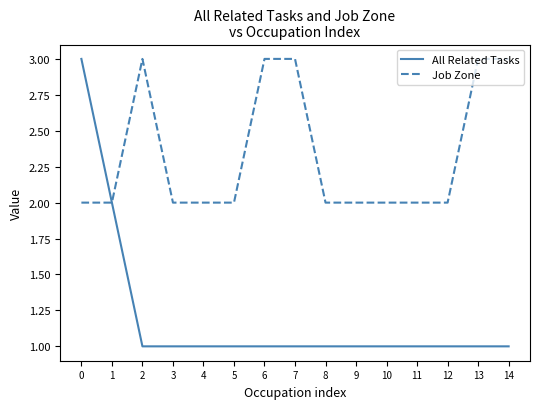

What is the sum of the All Related Tasks values at 9 and 2?

2